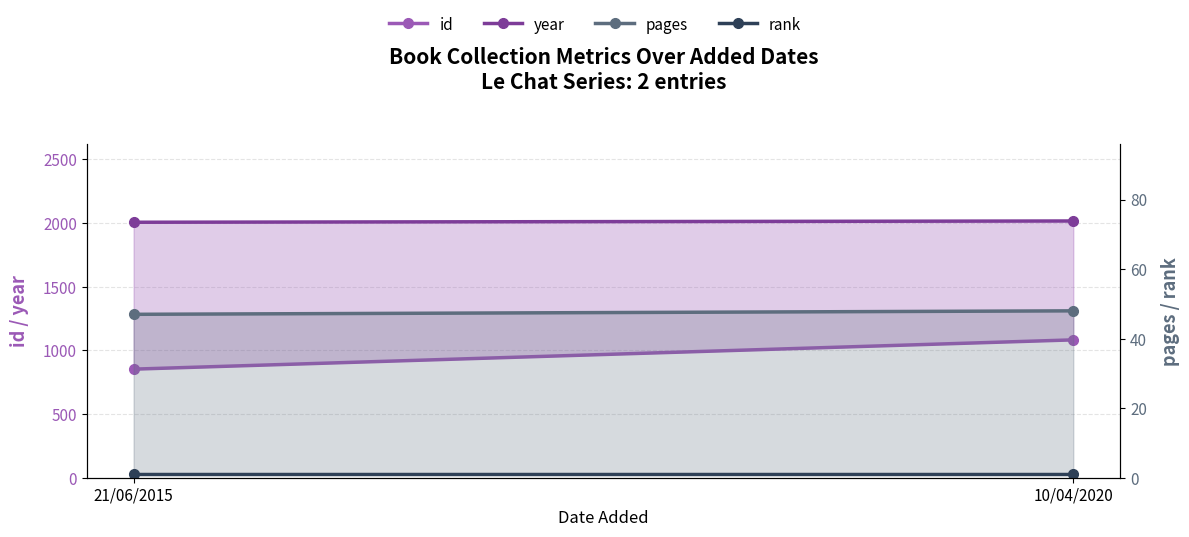

Reading right to left, transcribe all the data shown in this chart.

id: 10/04/2020=1083	21/06/2015=853
year: 10/04/2020=2017	21/06/2015=2007
pages: 10/04/2020=48	21/06/2015=47
rank: 10/04/2020=1	21/06/2015=1